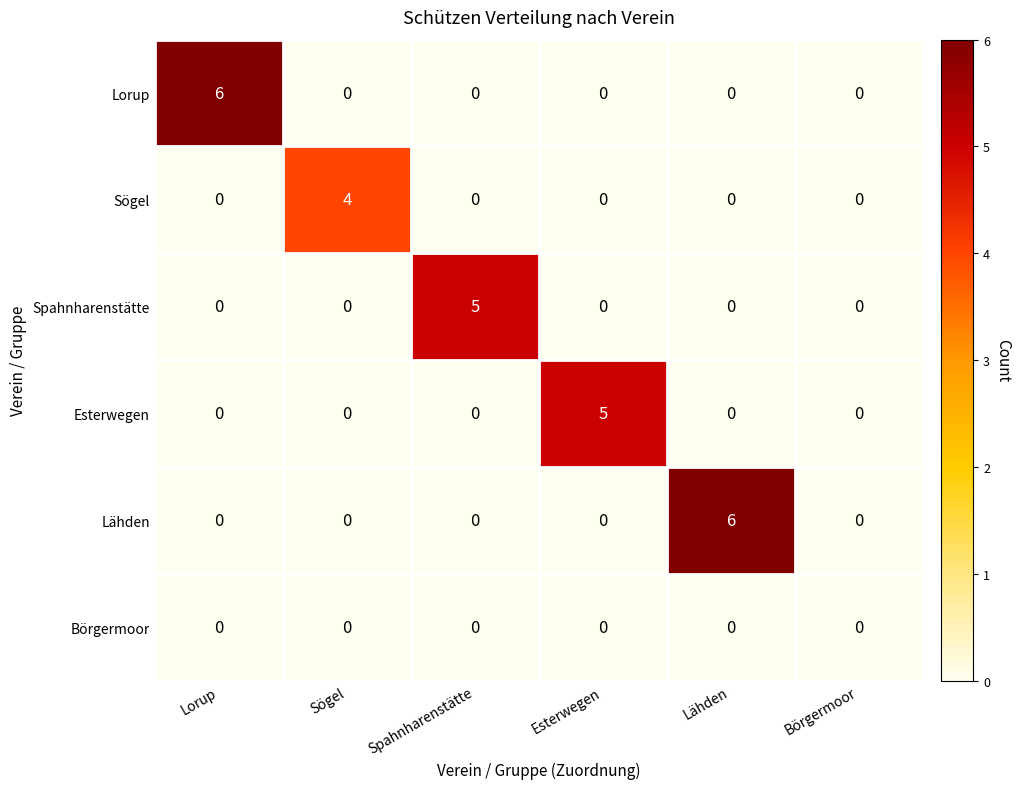

Count the Lorup values in the range 0 to 1.

5